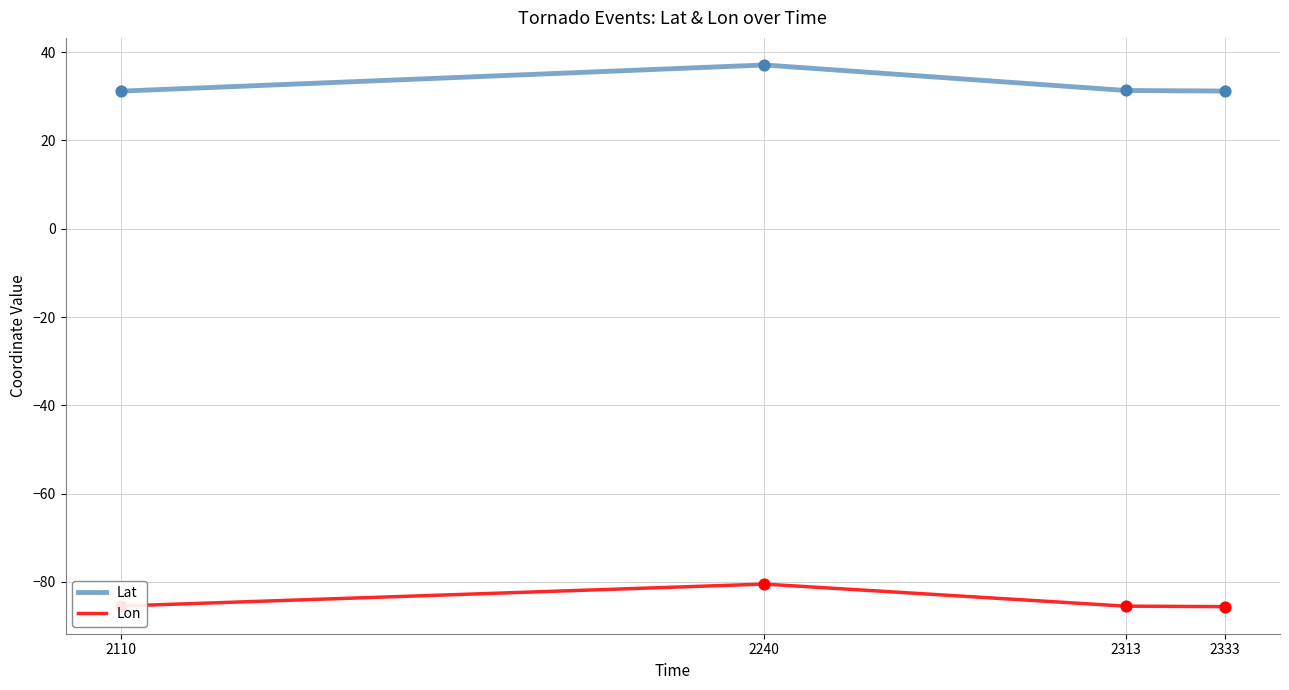

What is the spread (max minus min) of values at 2110?

116.6